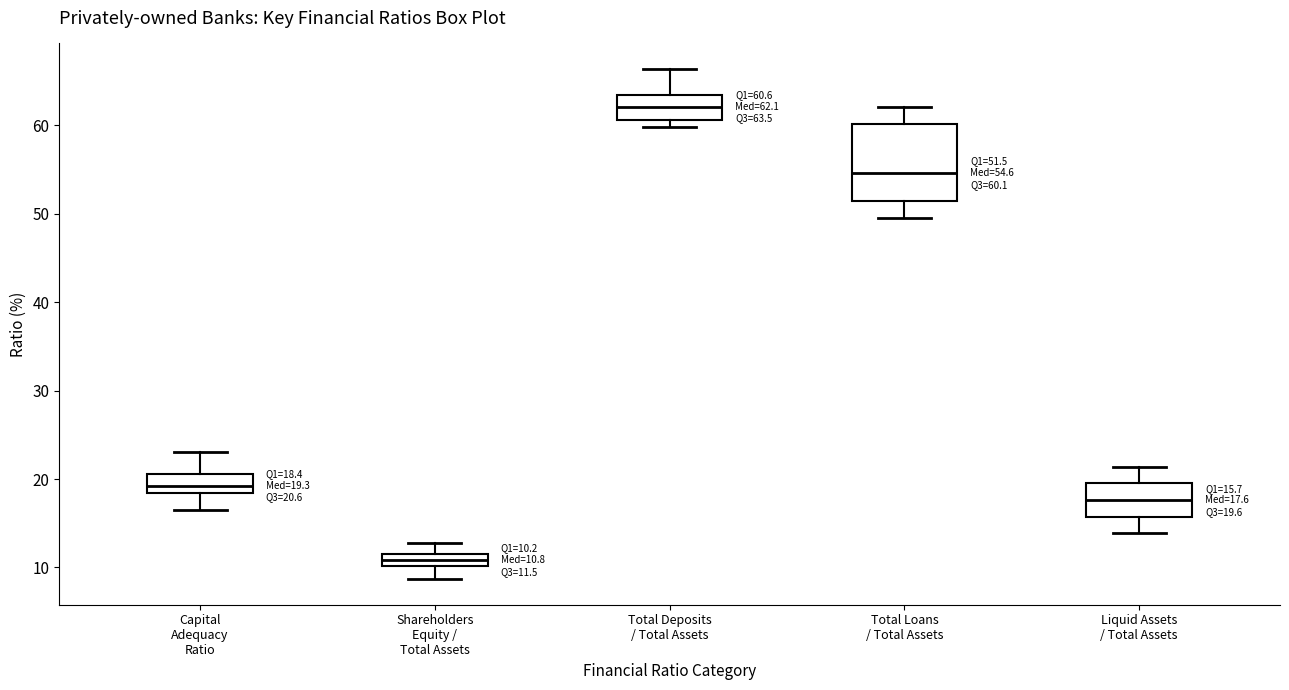

Which box has the lowest median line?

Shareholders Equity / Total Assets